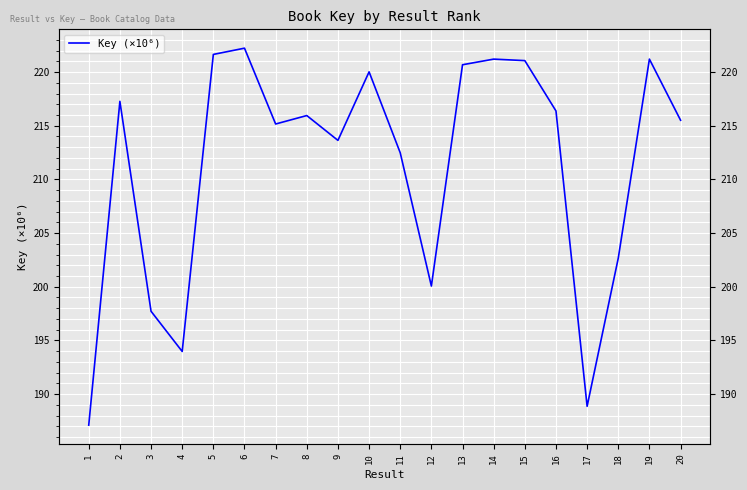

Read the value at 13.

220.7